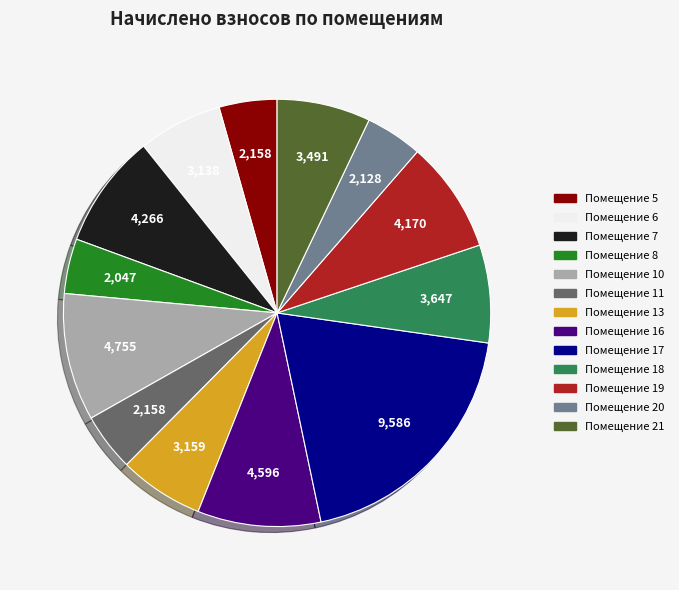

Is there a majority slice in this chart?

No